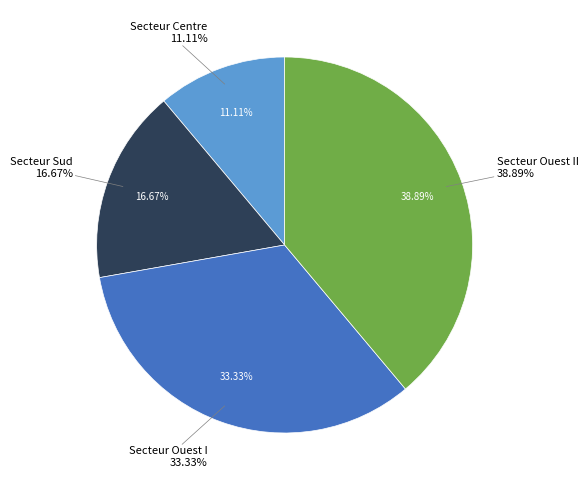

Does Secteur Sud represent more than half of the total?

No